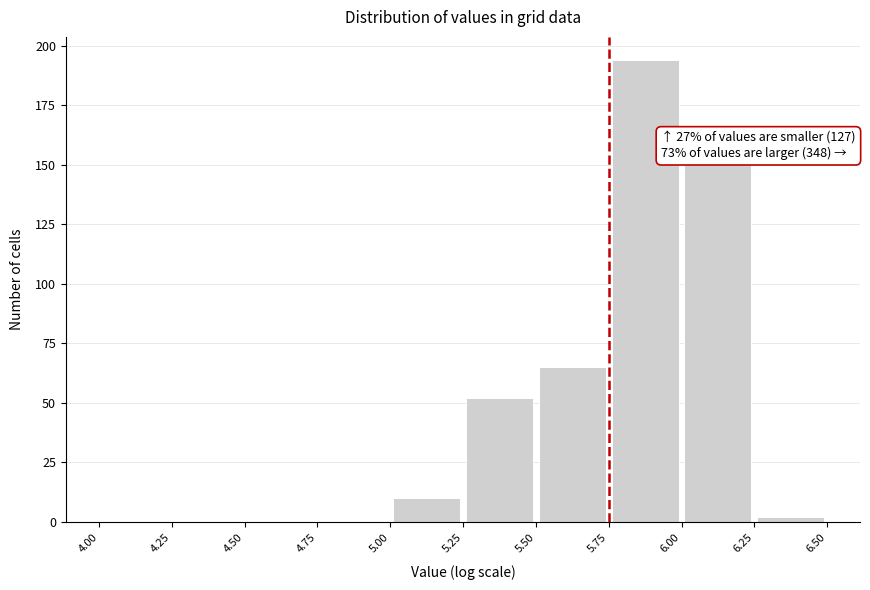

Which range on the x-axis has the tallest bar?

5.75 to 6.00